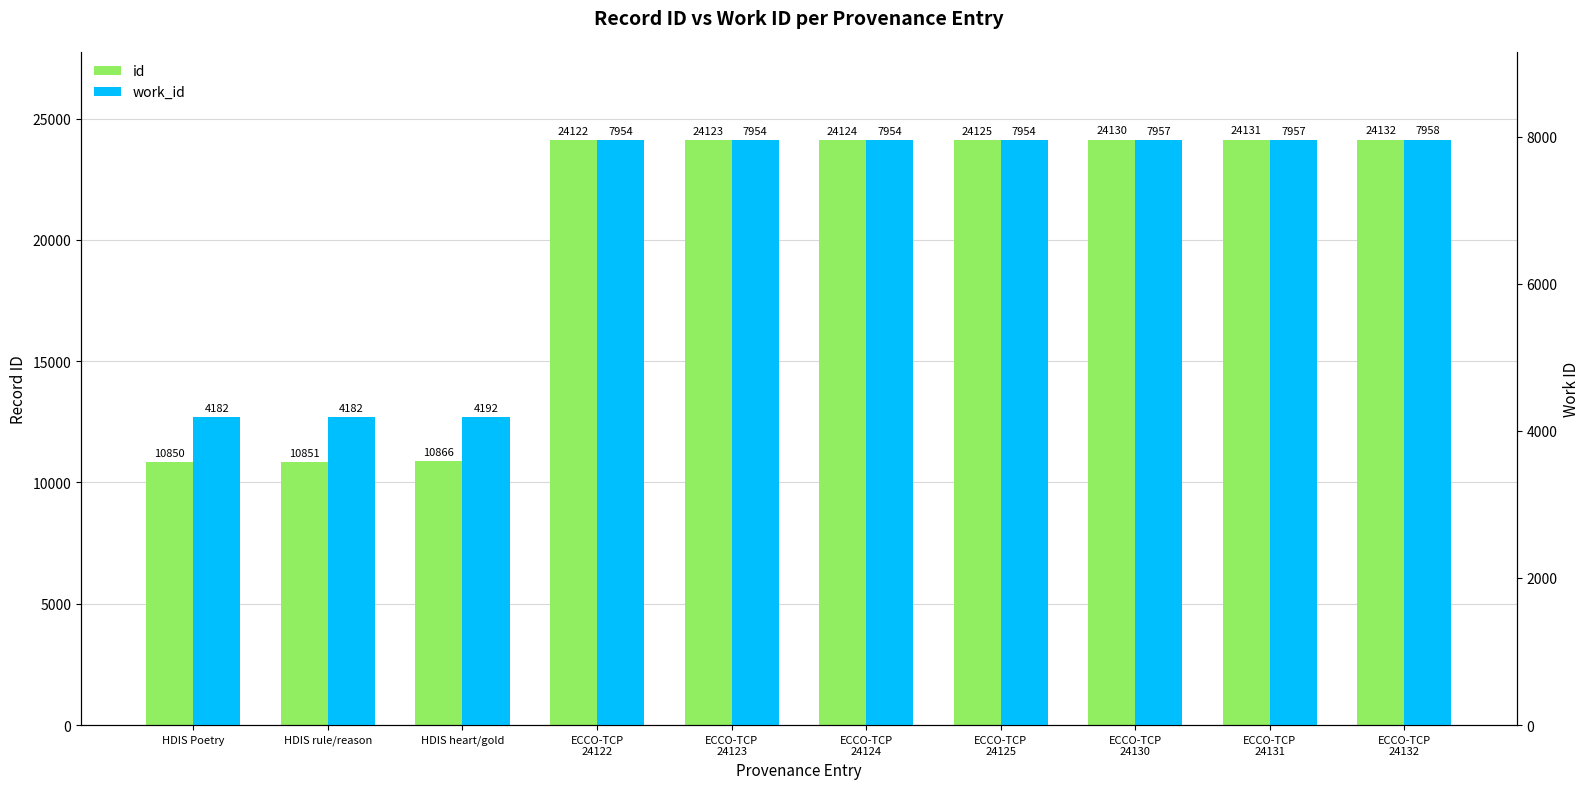

Between ECCO-TCP
24122 and ECCO-TCP
24125, which series saw the biggest shift?

id